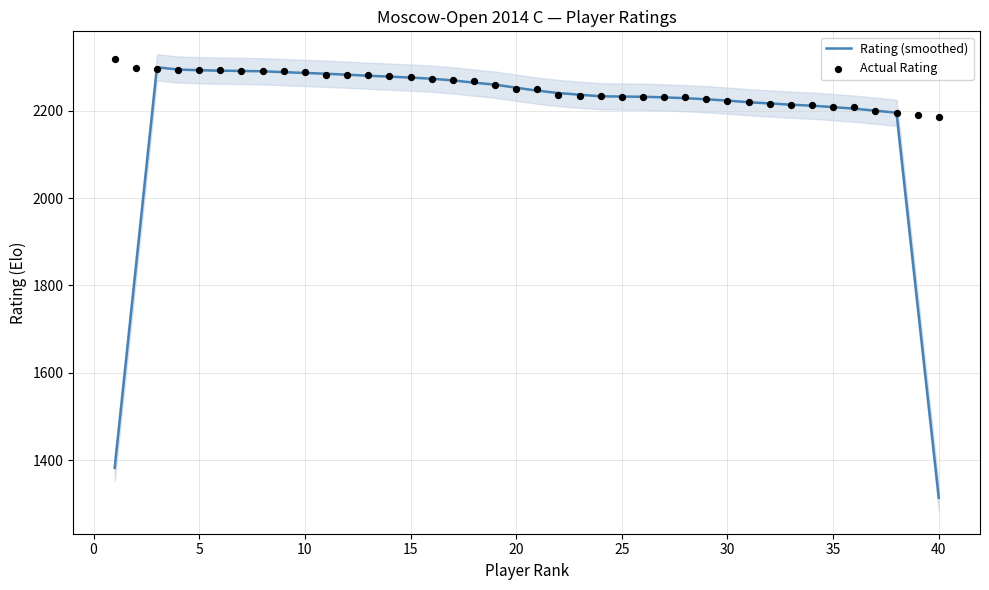

What are all the series names shown in the legend?

Rating (smoothed), Actual Rating